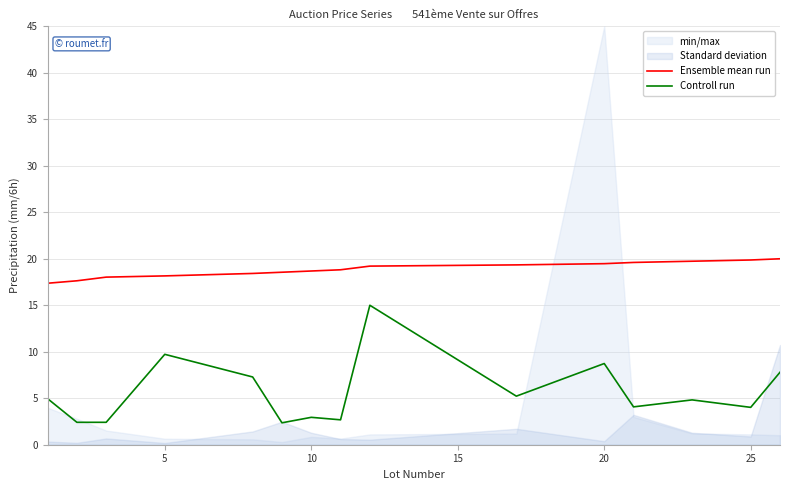

Is the value of Ensemble mean run at 12 greater than the value of Controll run at 7?

Yes